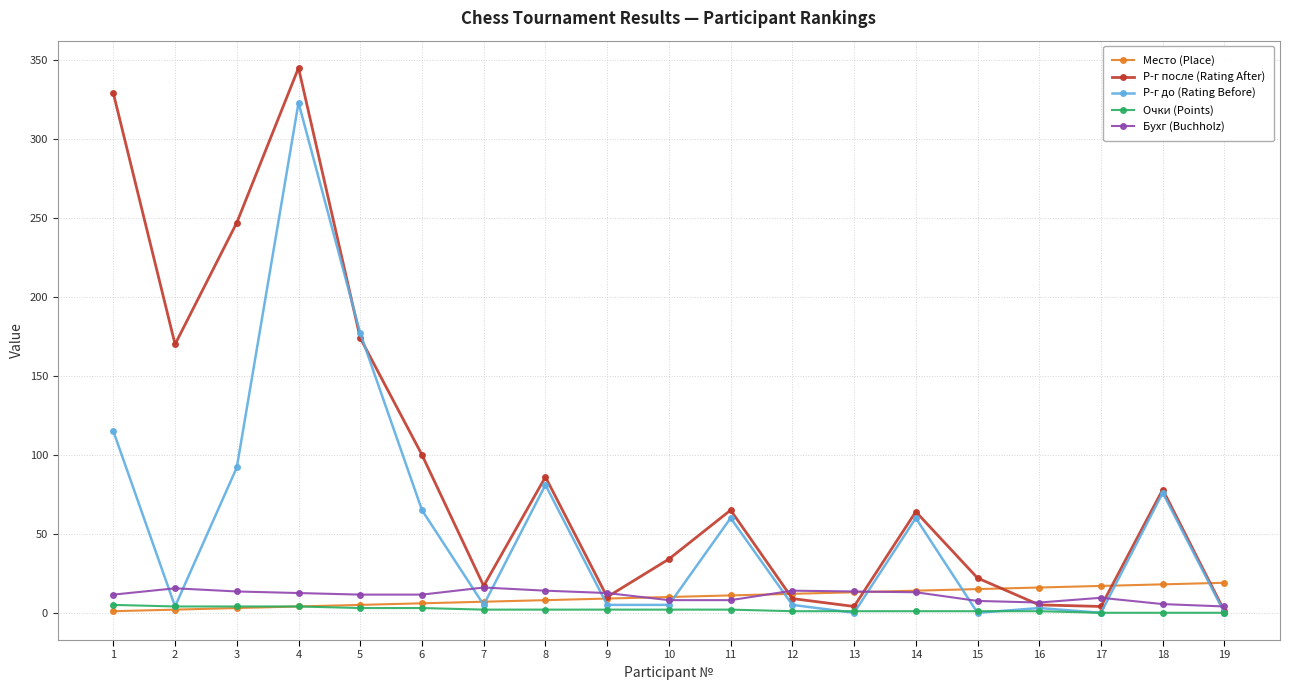

True or false: Р-г после (Rating After) has more than 0 interior local peaks.

True